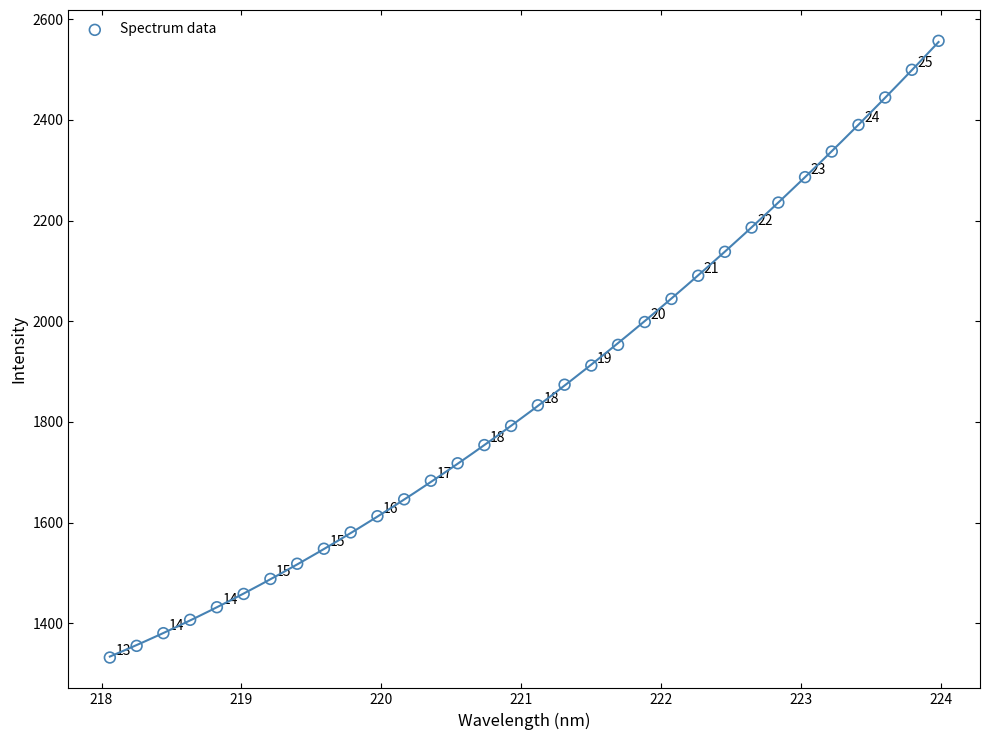

What is the range of X values (max minus min)?

5.9